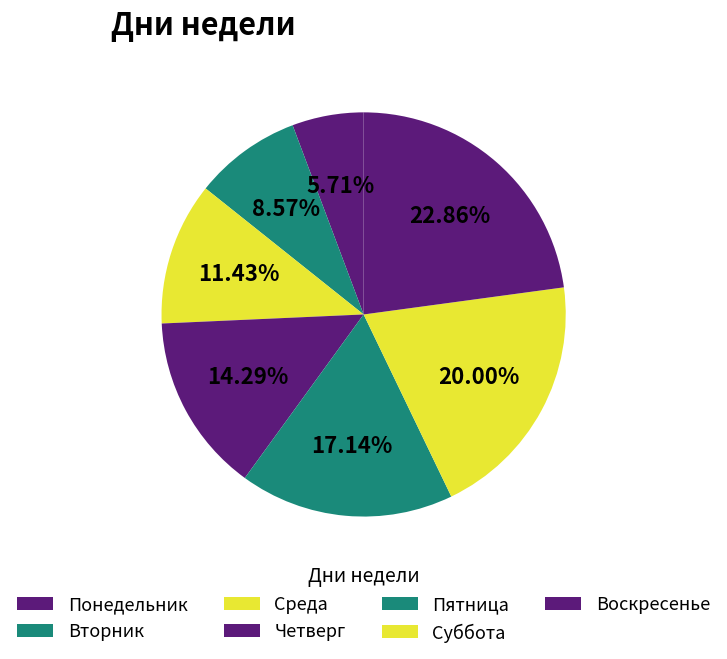

Rank the categories by value from lowest to highest.

Понедельник, Вторник, Среда, Четверг, Пятница, Суббота, Воскресенье